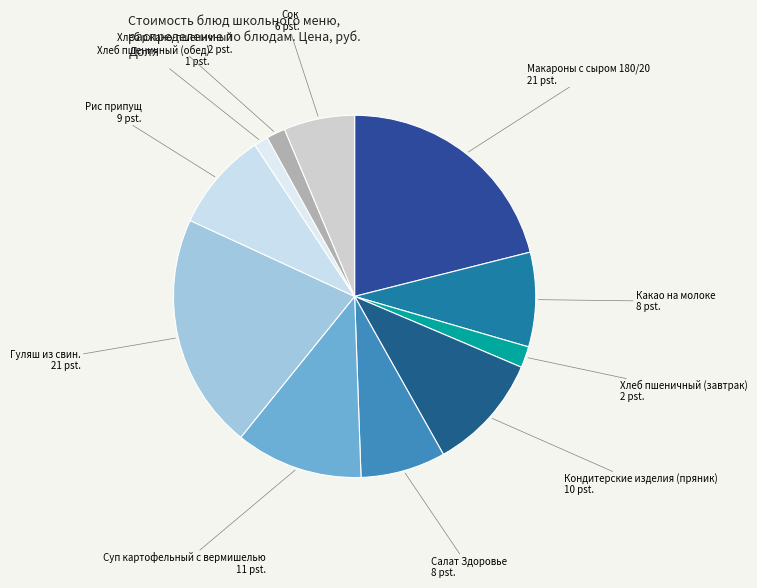

How many slices are in this pie chart?

11